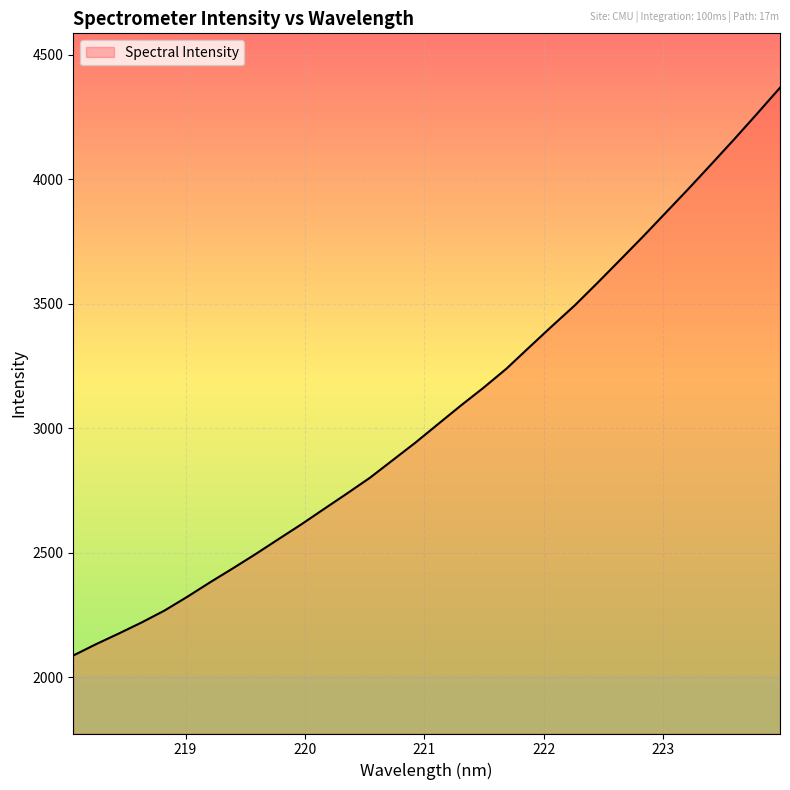

What is the difference between the maximum and minimum values?

2279.6